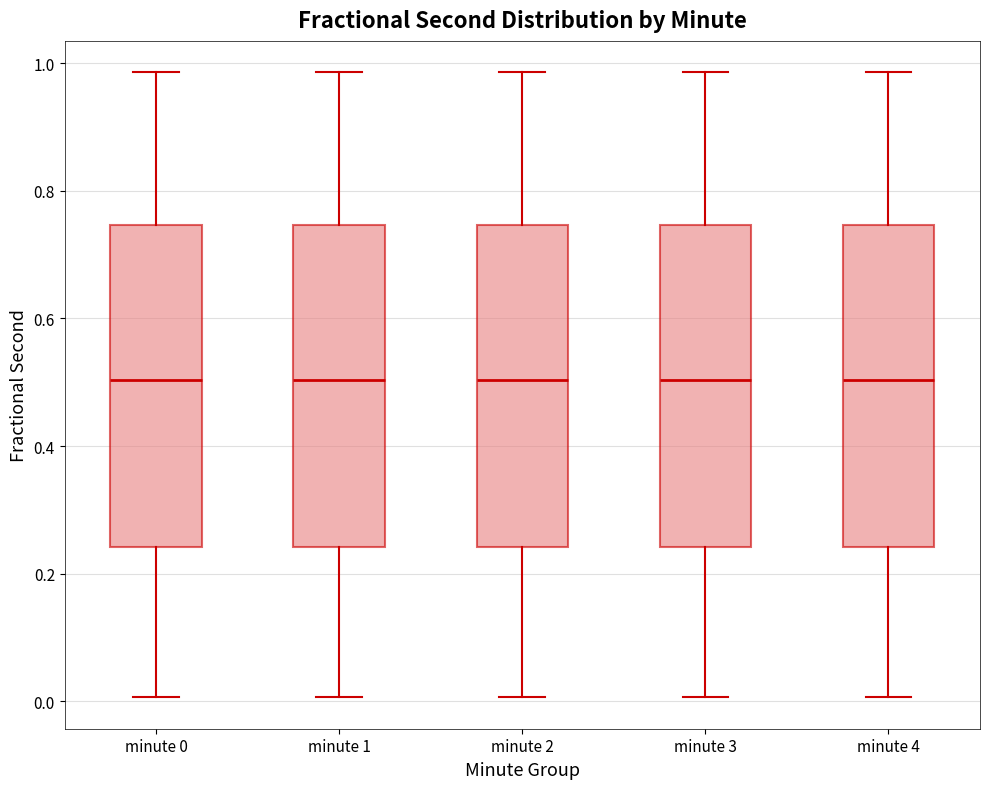

Where is the upper edge of the box for minute 2 on the y-axis? The values are not printed on the chart, so give them approximately, as read against the axis.

0.74